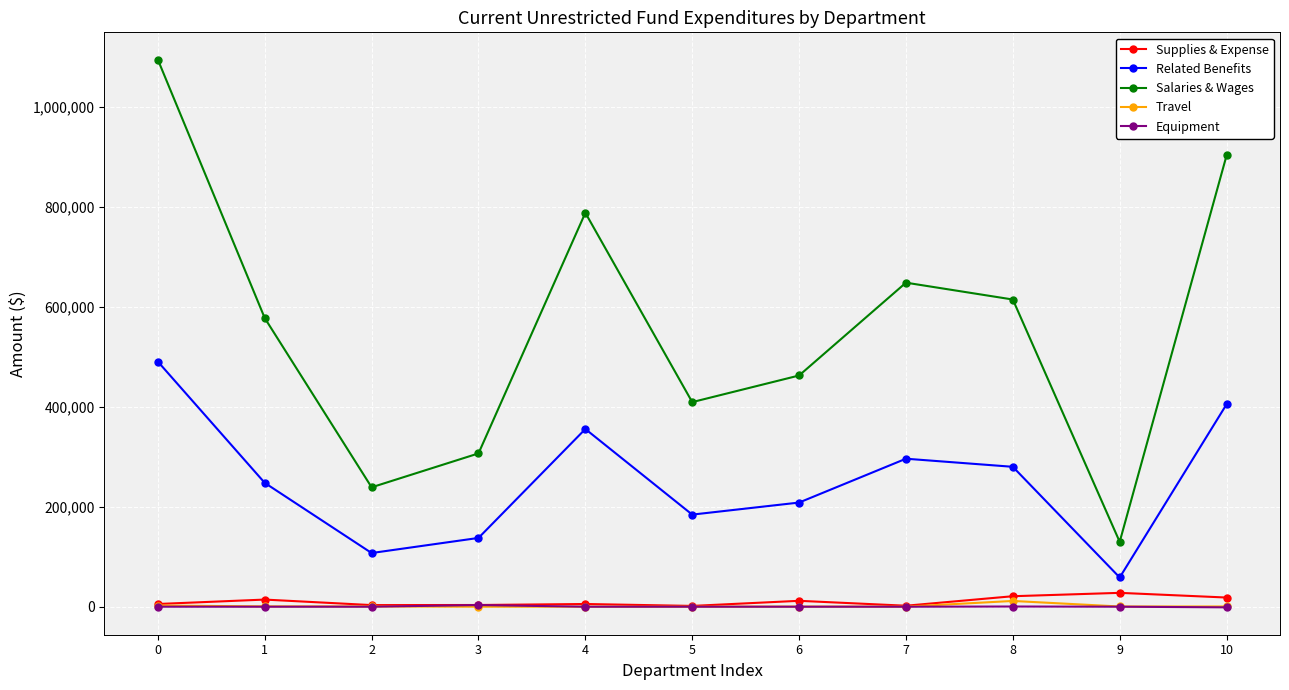

What is the difference between the maximum and second lowest values in the Equipment series?

3310